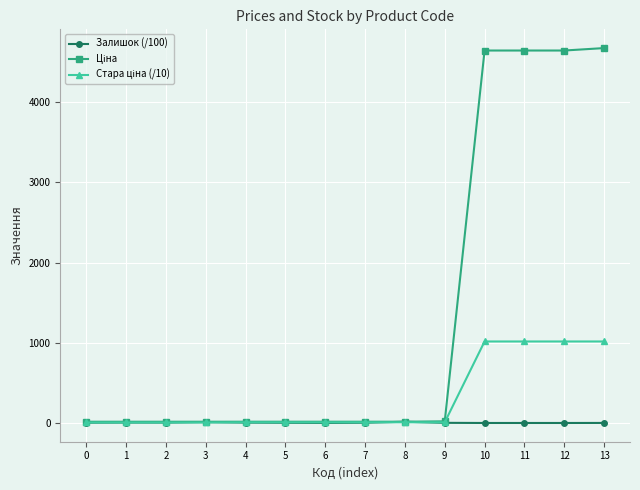

At 9, list the series in order from largest to smallest.

Ціна, Стара ціна (/10), Залишок (/100)